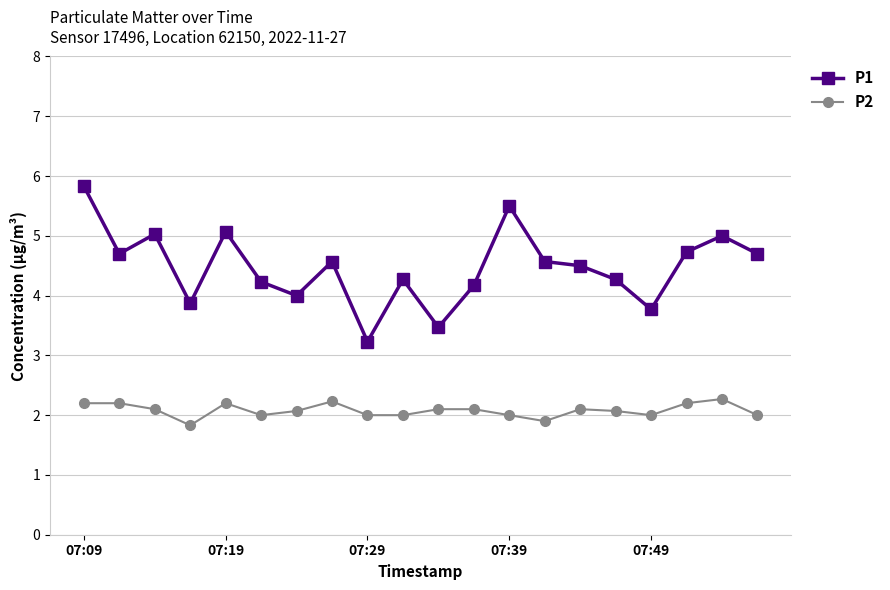

True or false: P2 and P1 intersect in this chart.

False